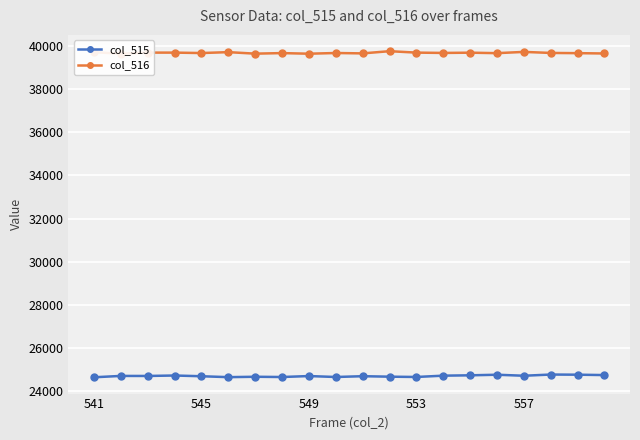

What is the lowest value of the col_515 series?

24637